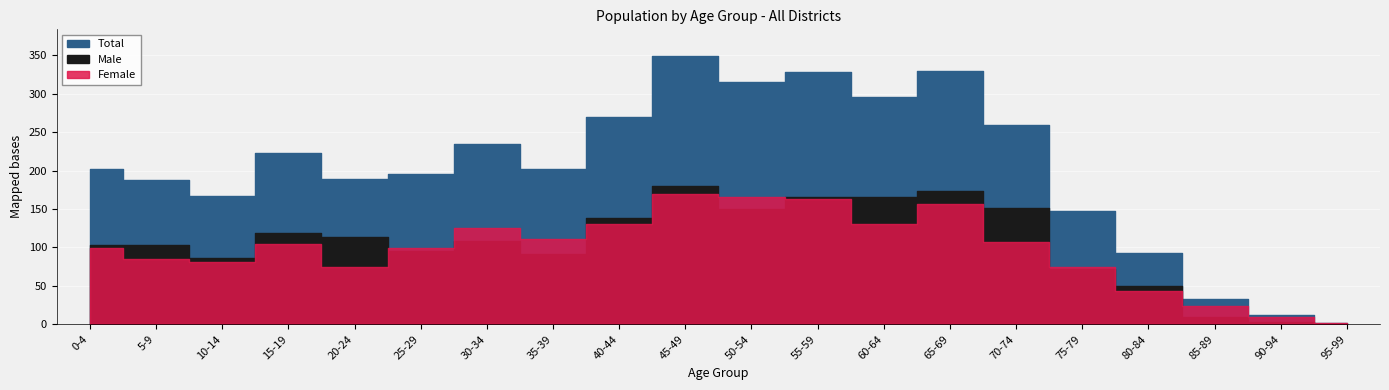

Which category has the highest value in the Male series?

45-49